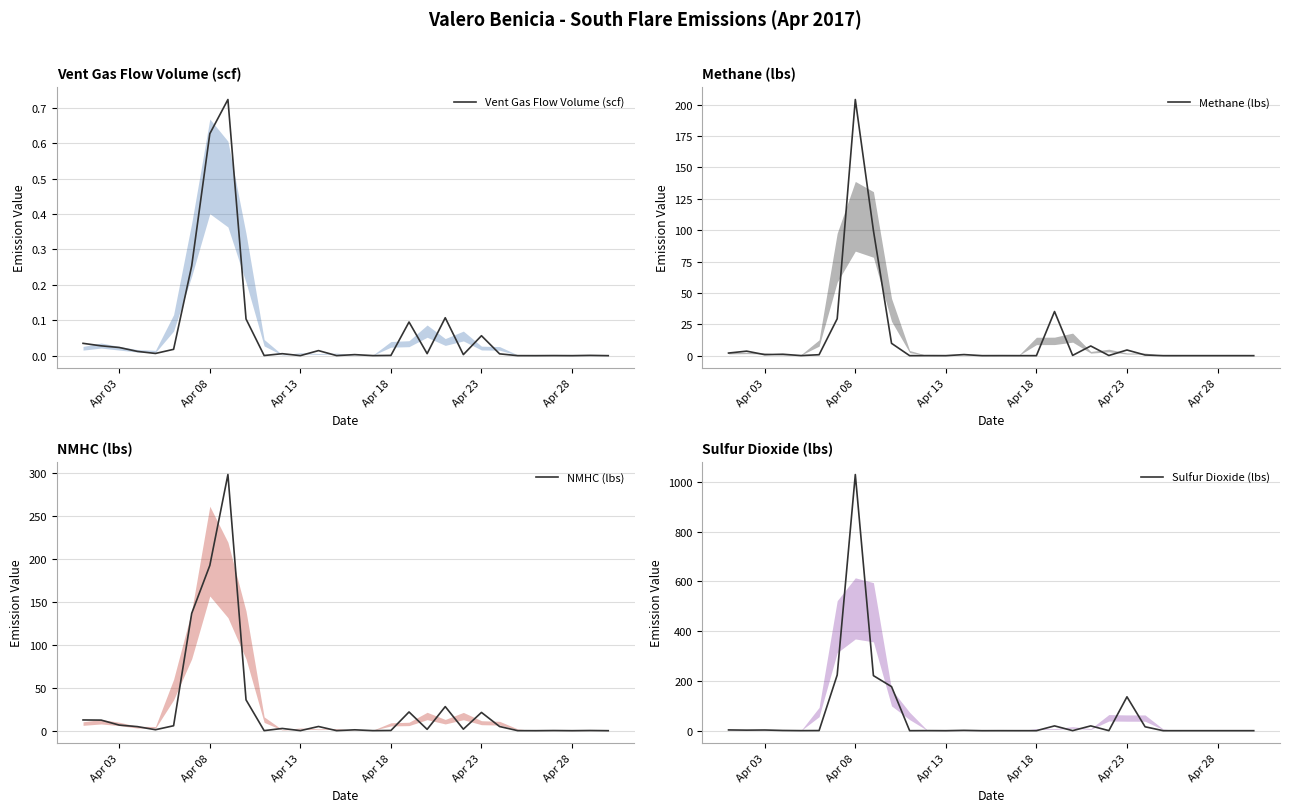

How many lines are shown in the chart?

4